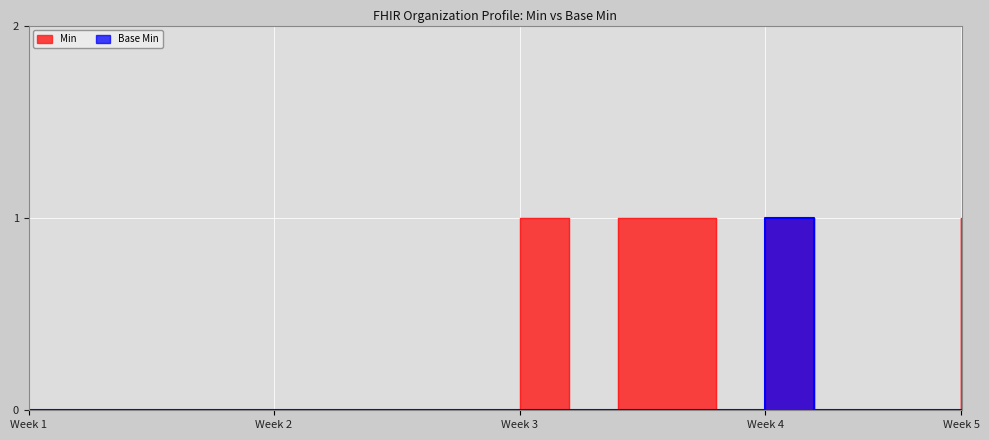

True or false: Base Min and Min intersect in this chart.

False